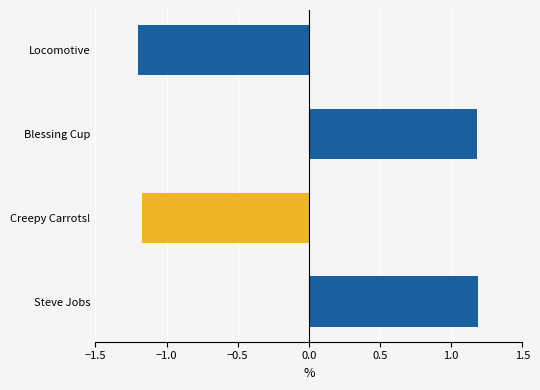

What is the change in value from Locomotive to Steve Jobs?

+2.4